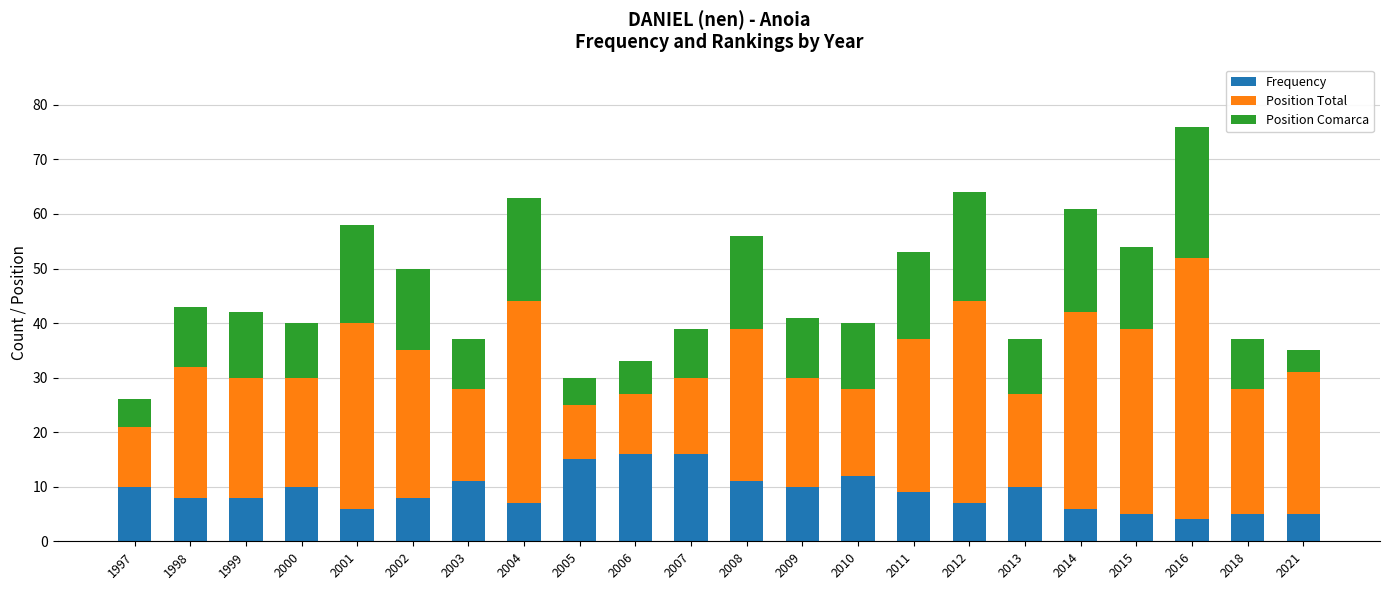

True or false: Frequency has a value of 5 at 2021.

True